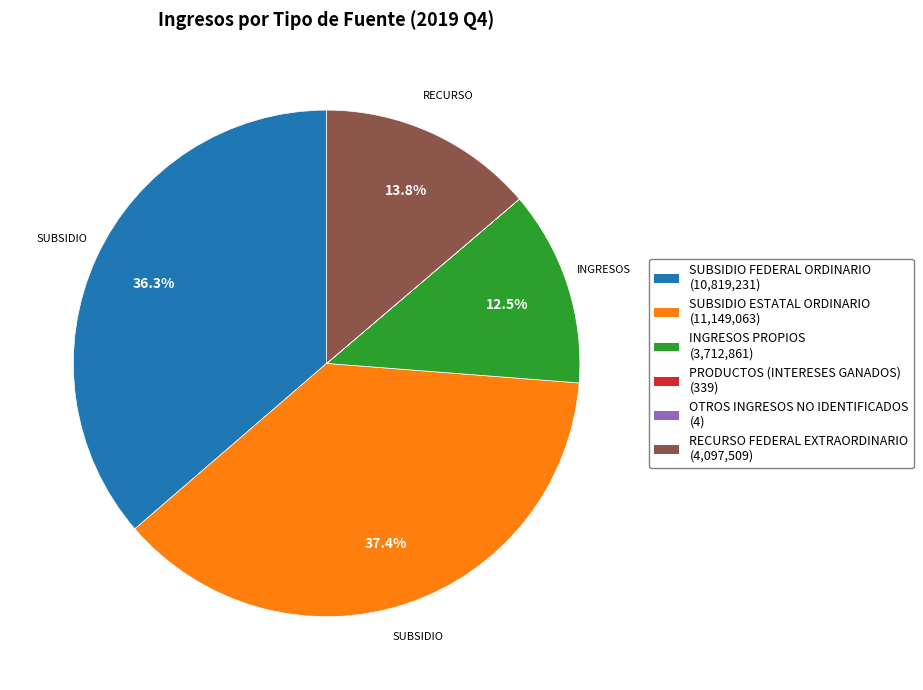

Which slice is the largest?

SUBSIDIO ESTATAL ORDINARIO